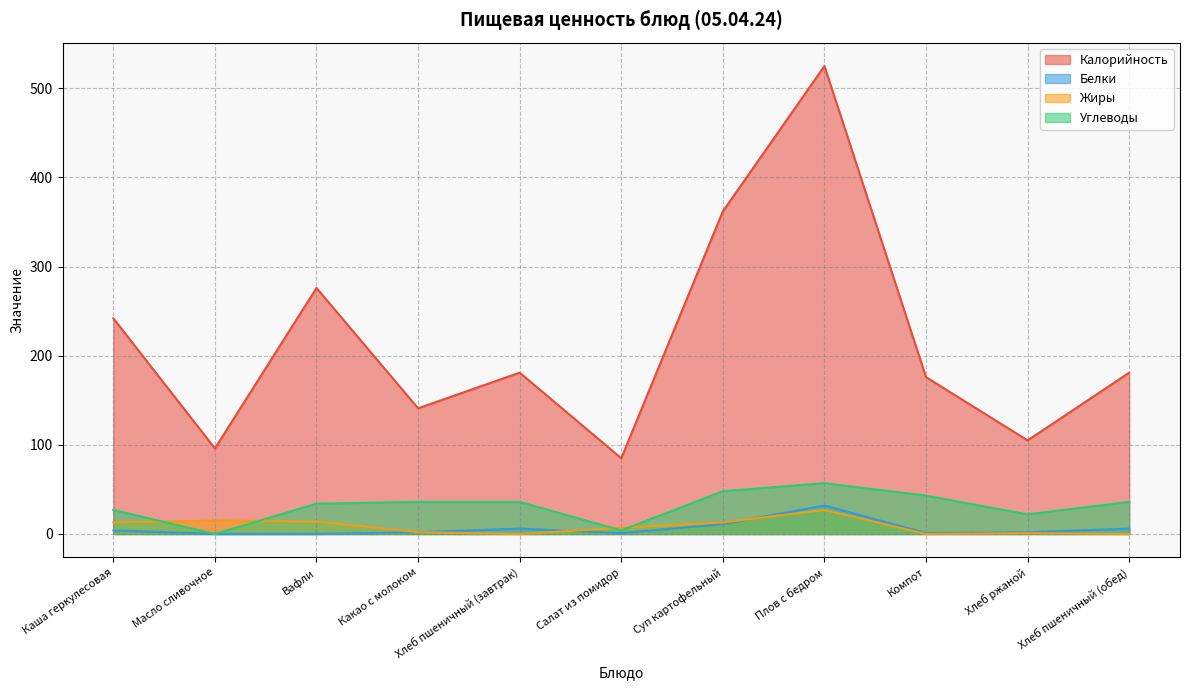

What is the total value across all series at Какао с молоком?

181